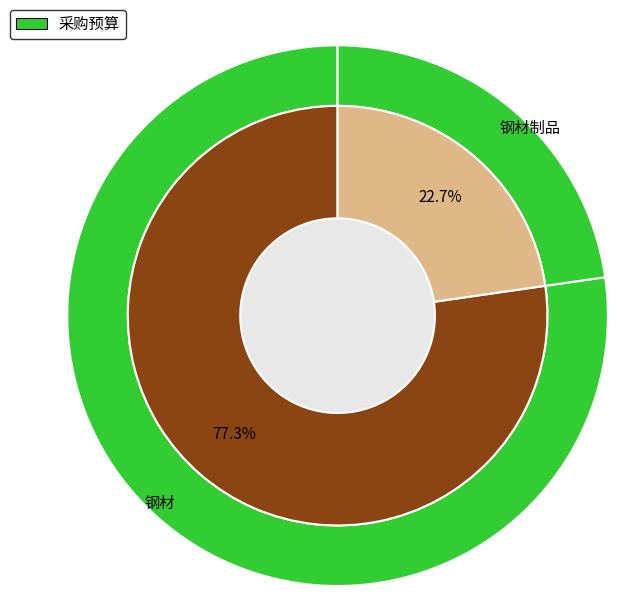

To the nearest percent, what is the difference between the largest and smallest slice percentages?

55%